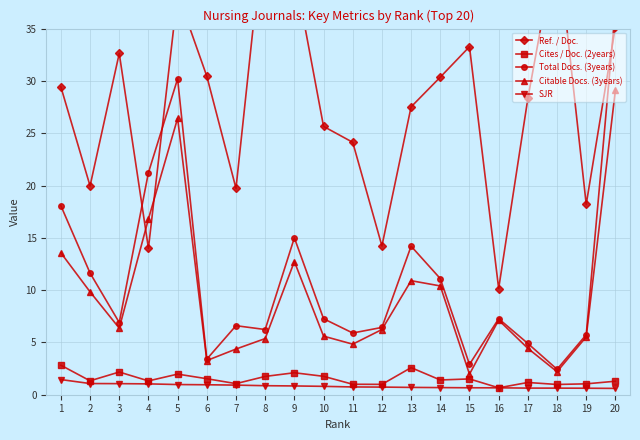

The SJR series shows 0.6 at 18. True or false?

True